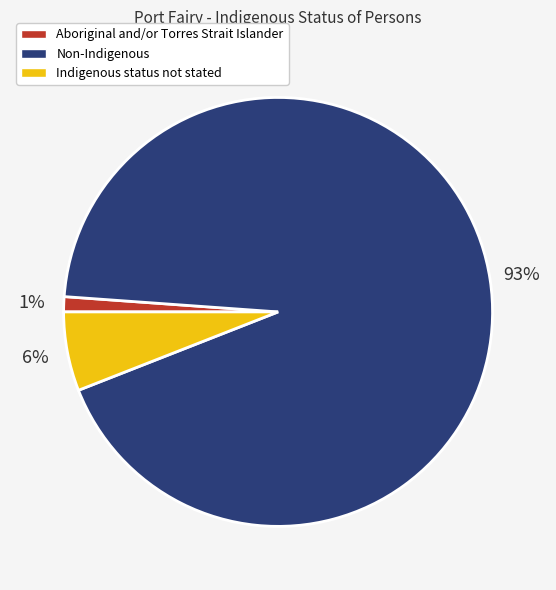

Does Aboriginal and/or Torres Strait Islander account for over 50% of the chart?

No